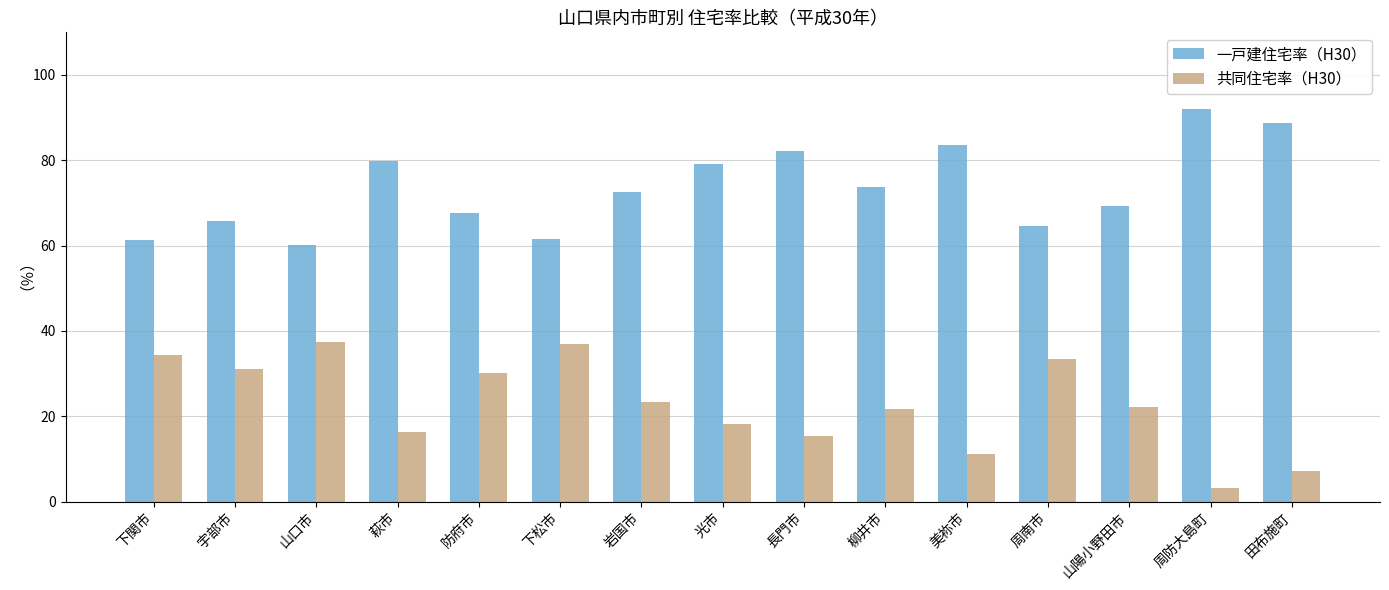

Which label corresponds to the smallest value in the chart?

周防大島町